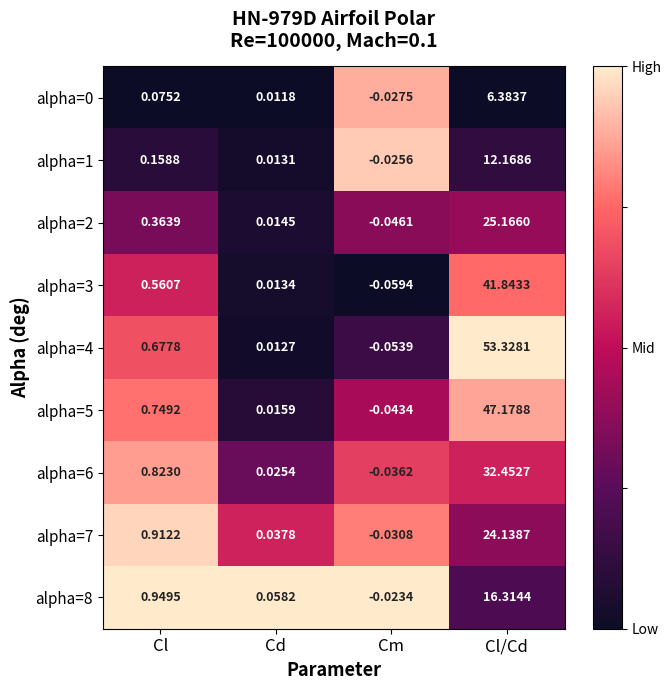

At which category does the chart reach its minimum across all series?

Cm